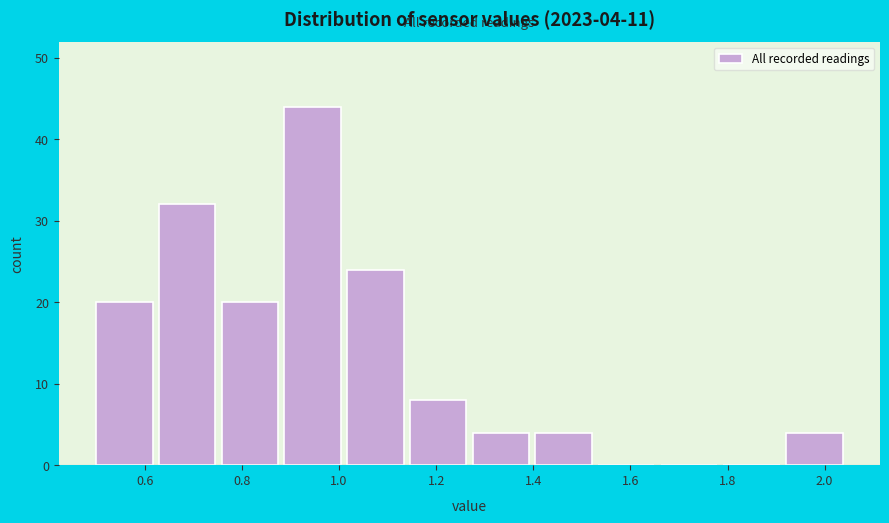

Over which range of the x-axis is the bar tallest?

0.88 to 1.02